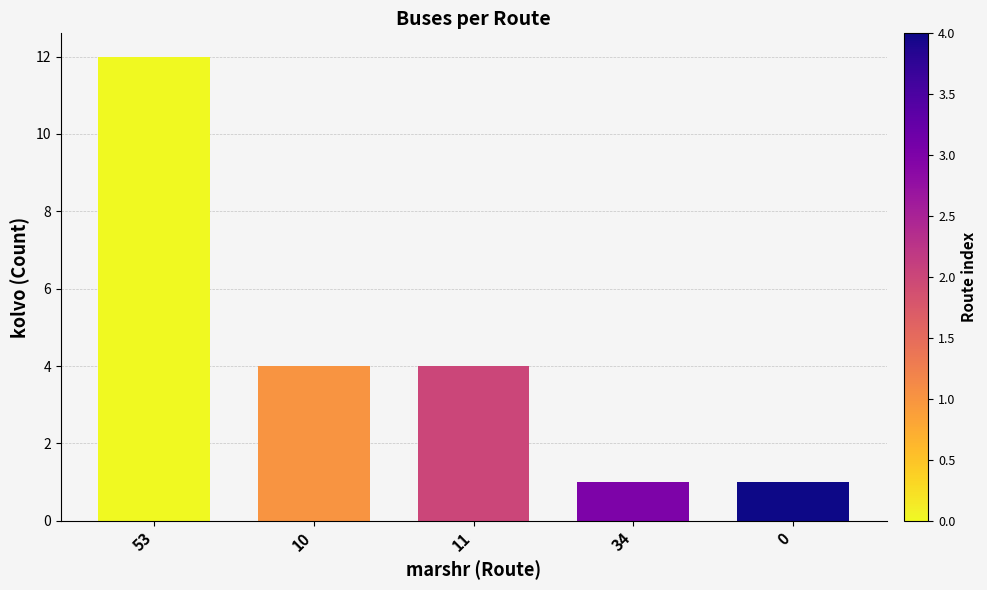

How many bars are there in total?

5